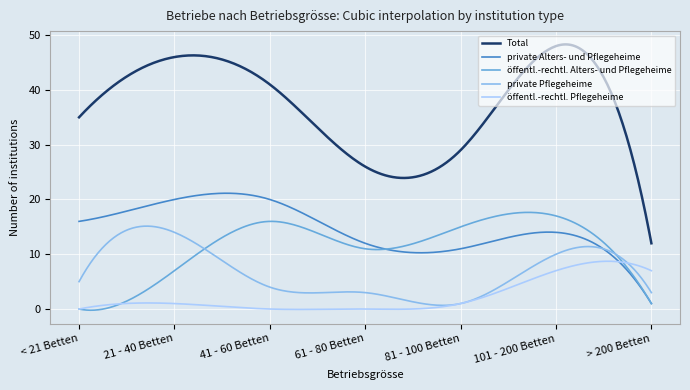

Which series has the widest spread of values?

Total